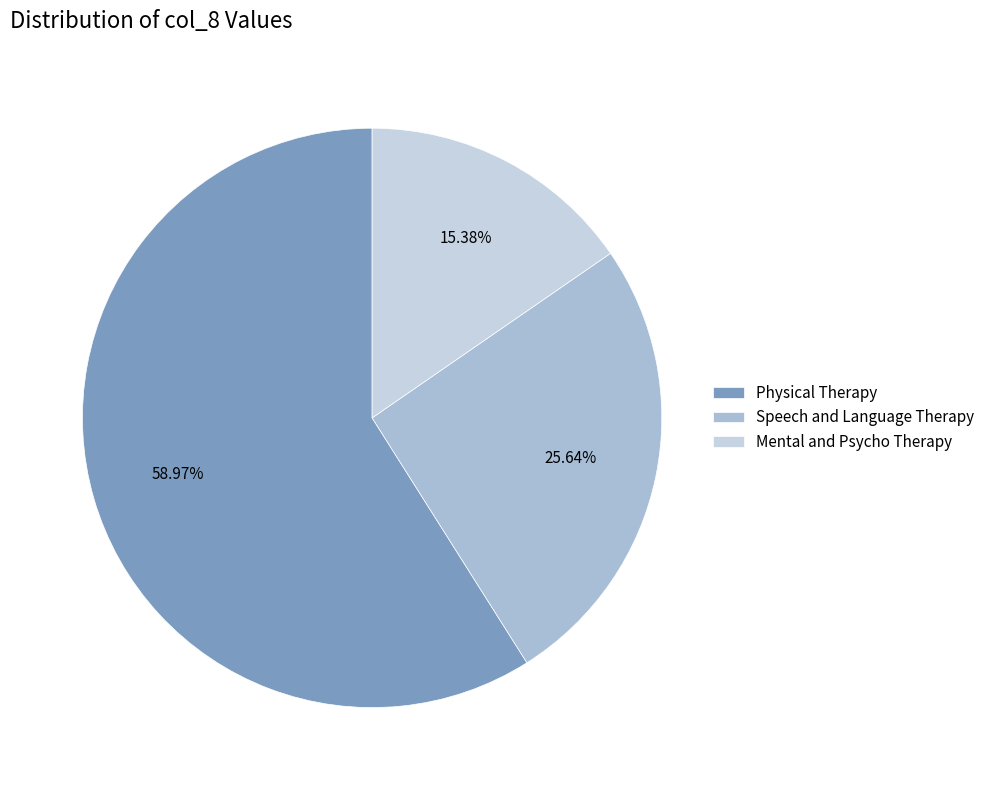

What is the smallest slice in the pie chart?

Mental and Psycho Therapy